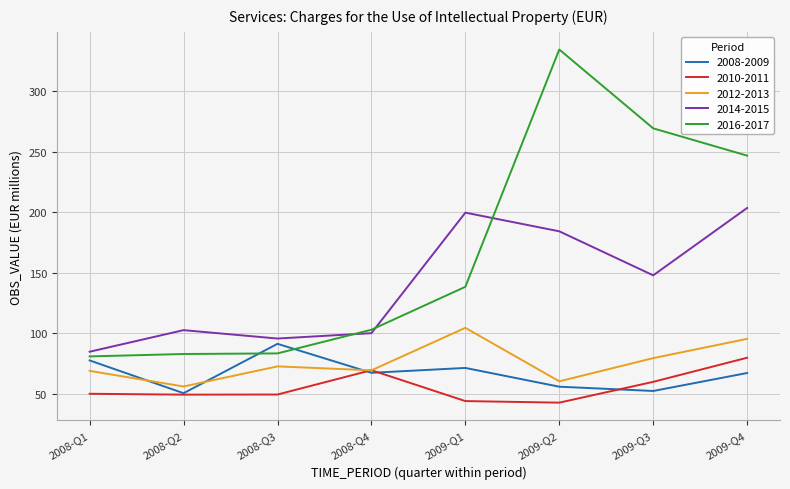

The value of 2012-2013 at 2008-Q3 is 37.7. True or false?

False